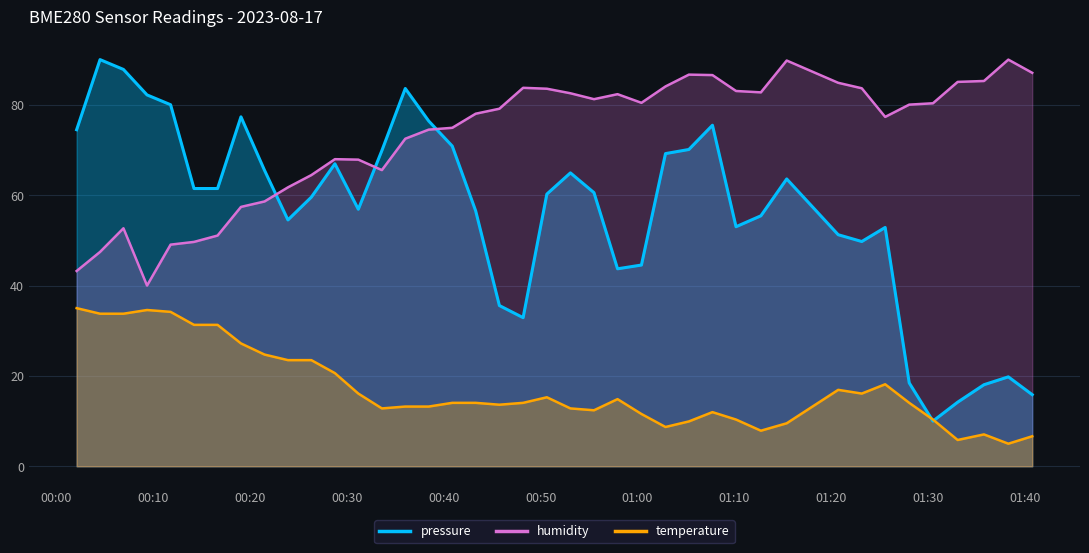

List the series in order of their overall mean, highest first.

humidity, pressure, temperature